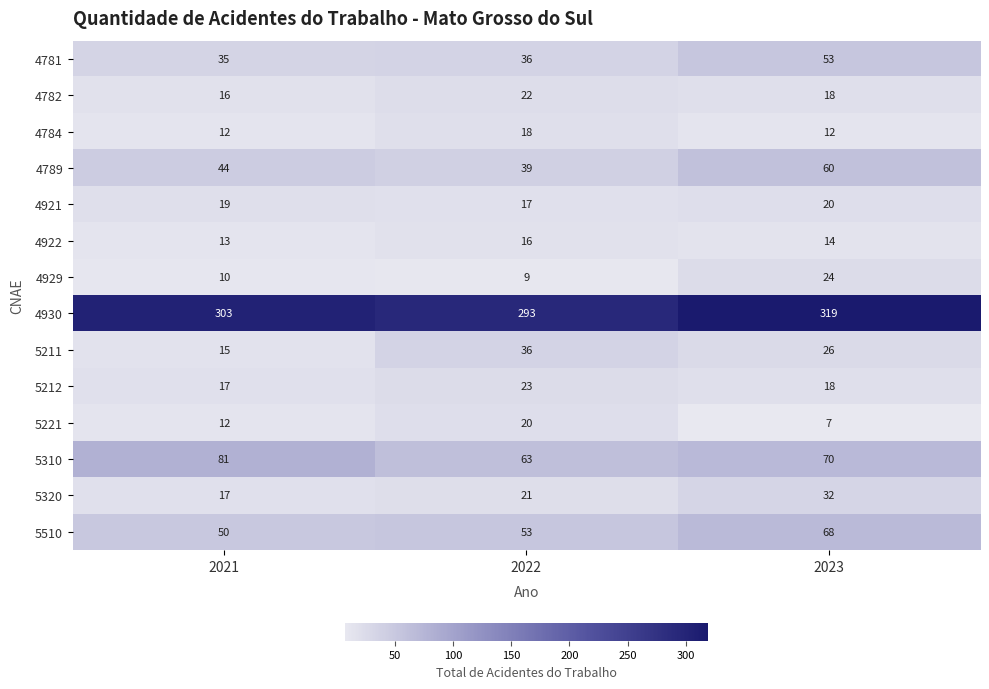

Which series has the widest spread of values?

4930